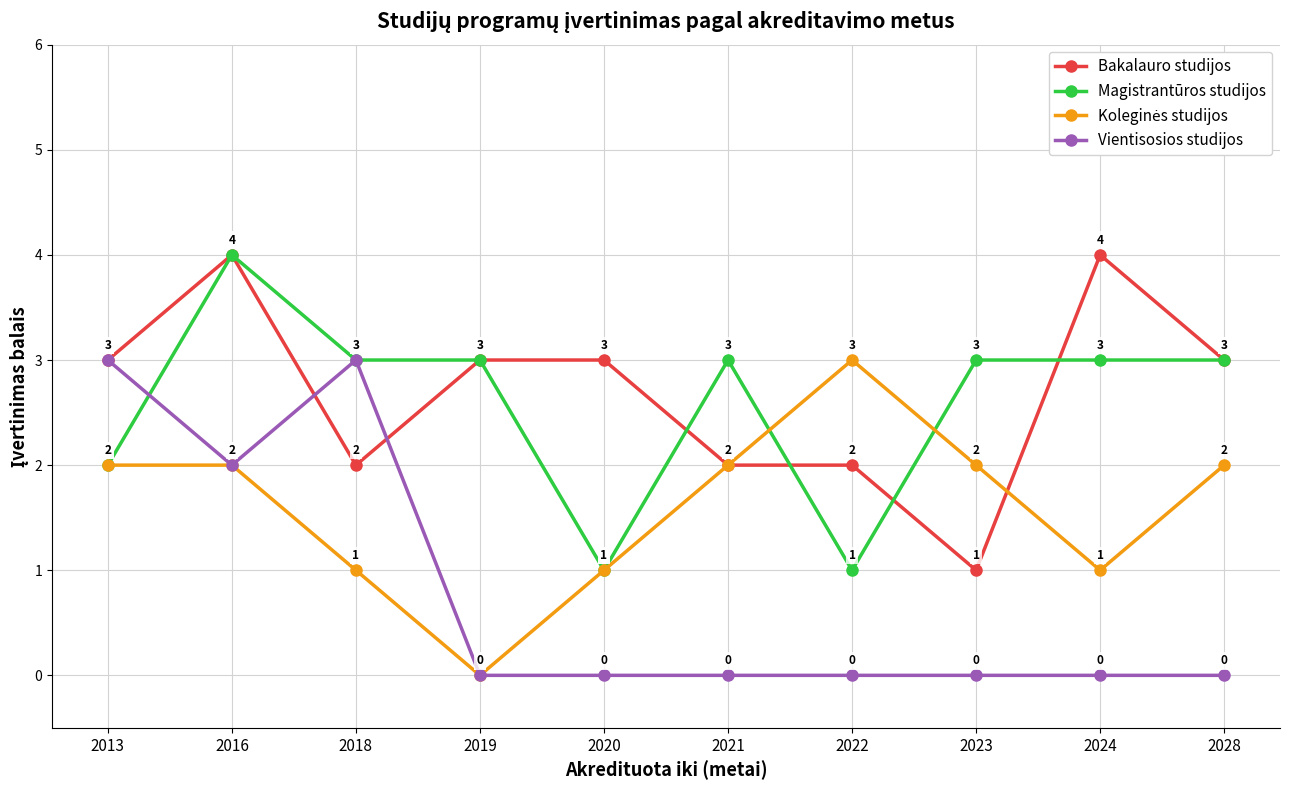

At how many categories does at least one series exceed 2?

10